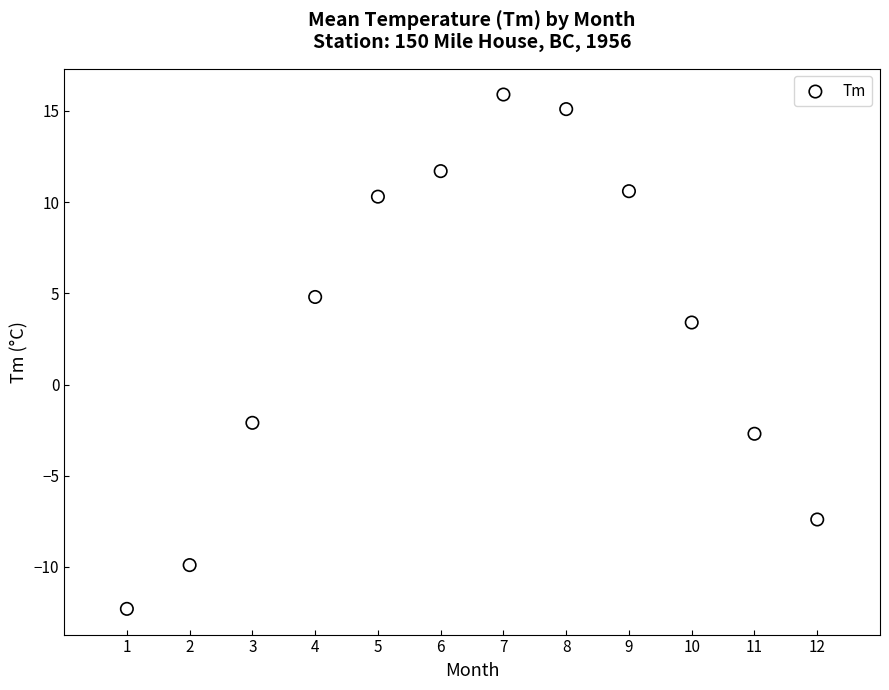

What is the average Y value?

3.1